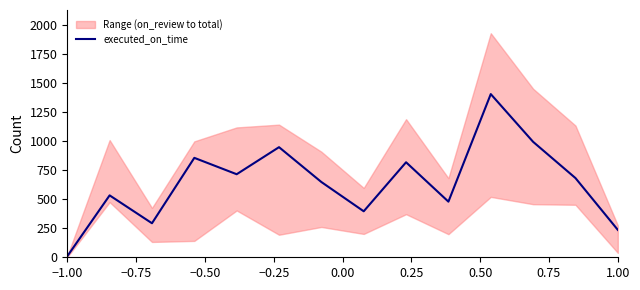

Is this an area chart (filled region under the line)?

No